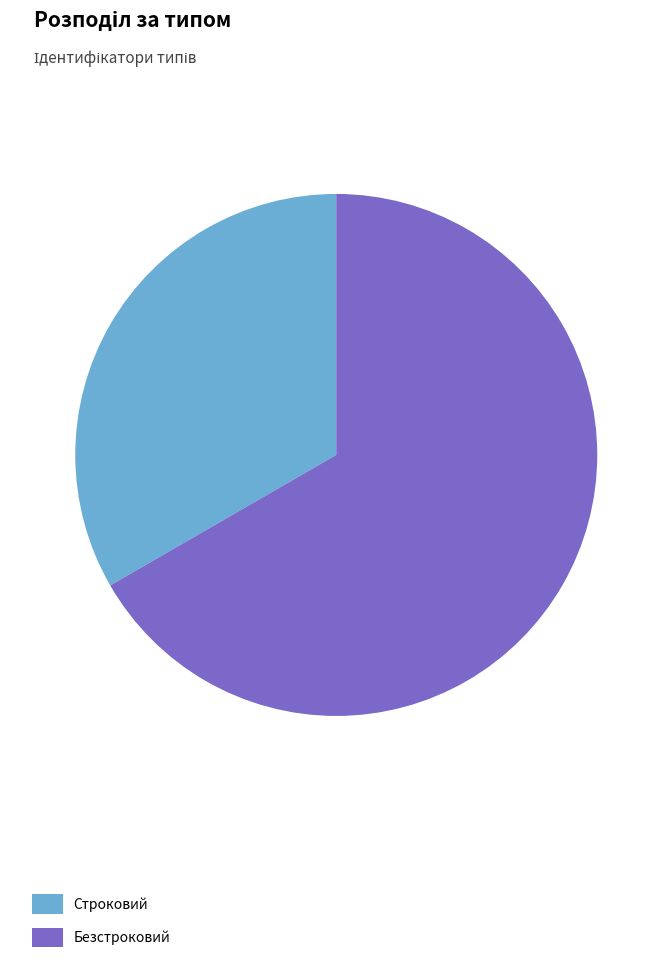

The Строковий slice represents 23% of the pie. True or false?

False